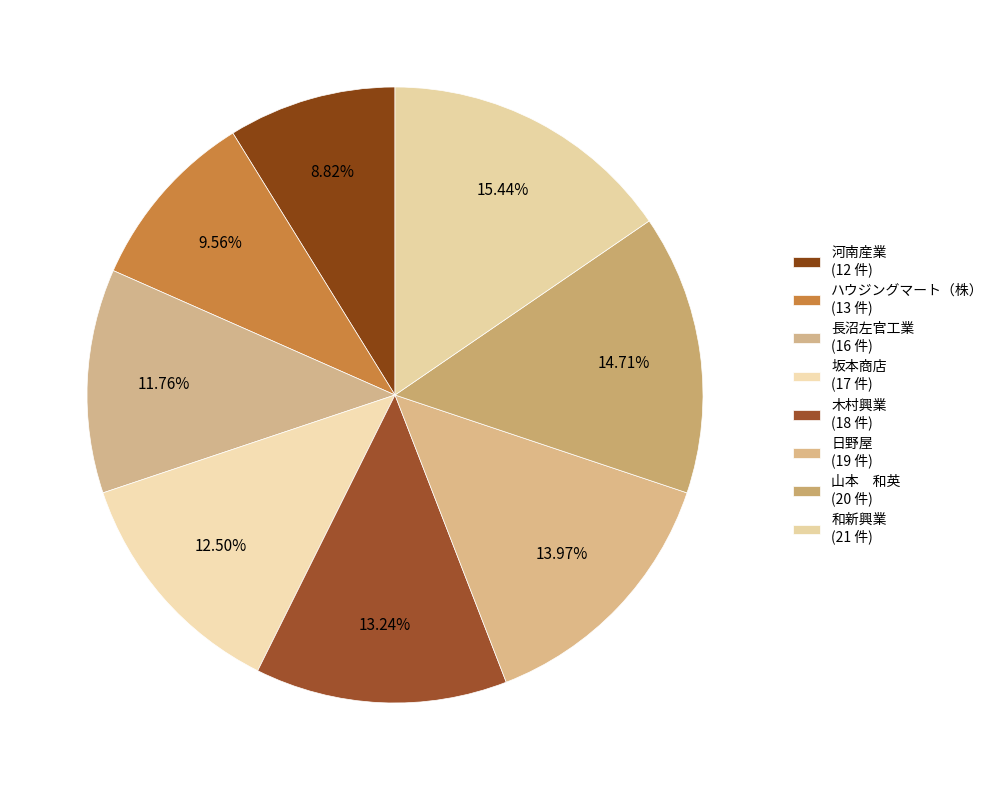

What is the smallest slice in the pie chart?

河南産業